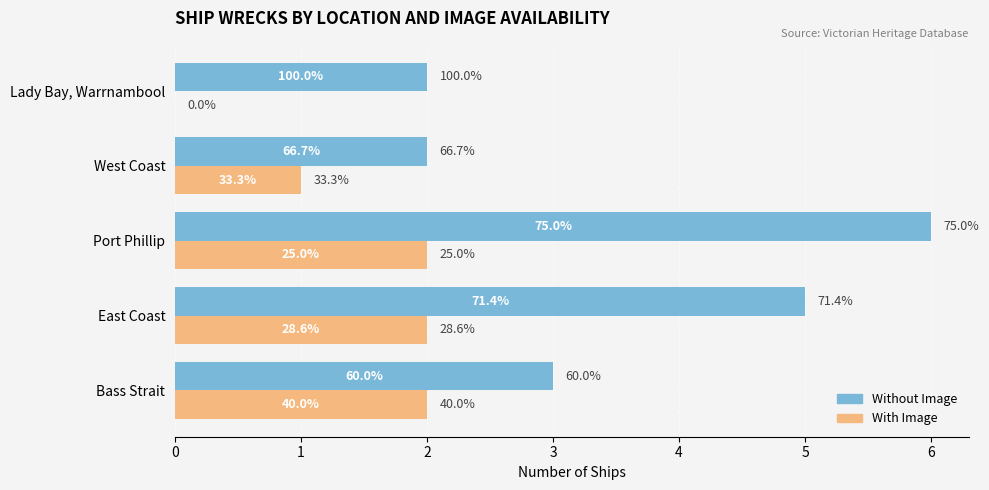

What is the lowest value of the Without Image series?

2